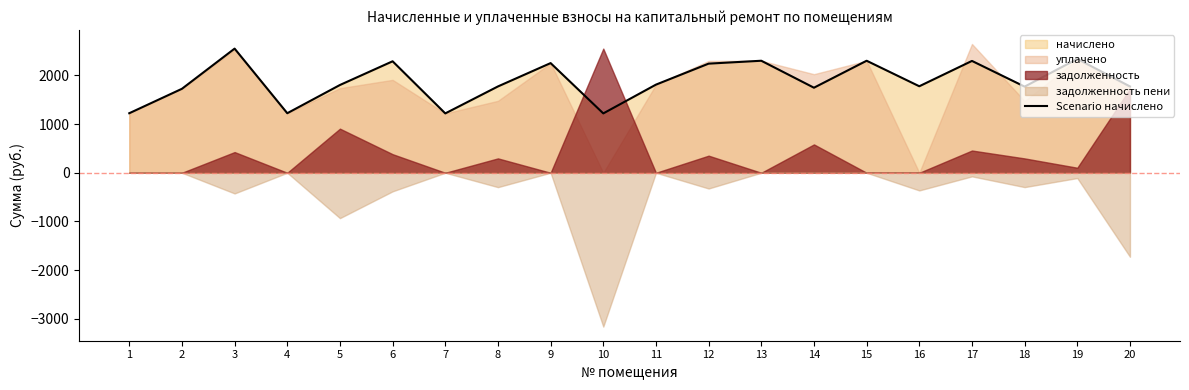

Does the chart display data point markers on the line(s)?

No